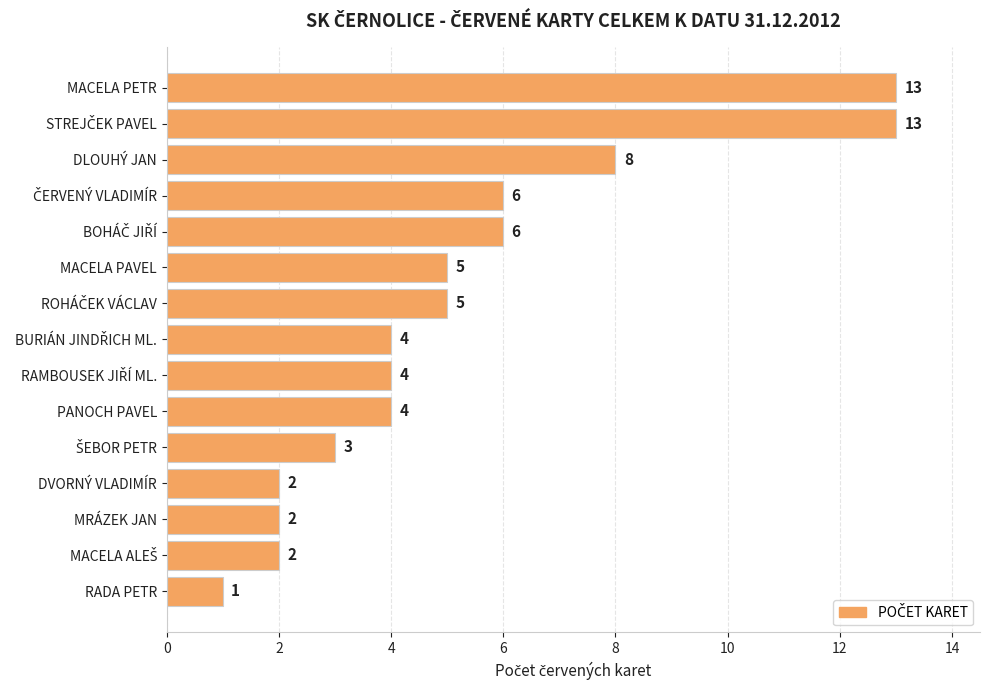

Are the bars grouped side by side (vs. stacked)?

No